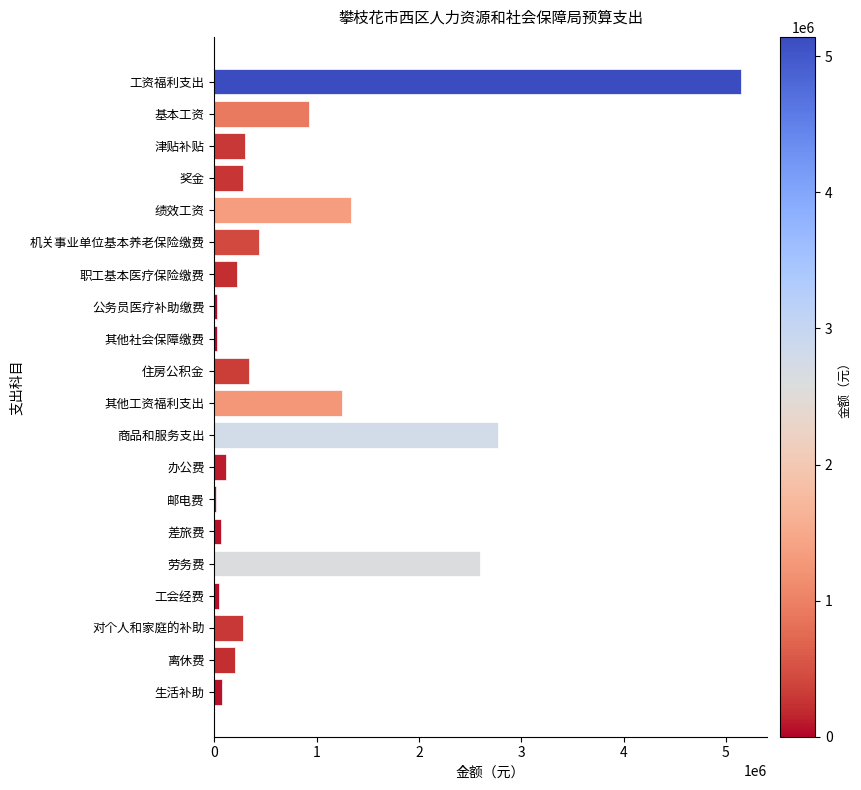

What is the approximate value at 住房公积金?

339845.0